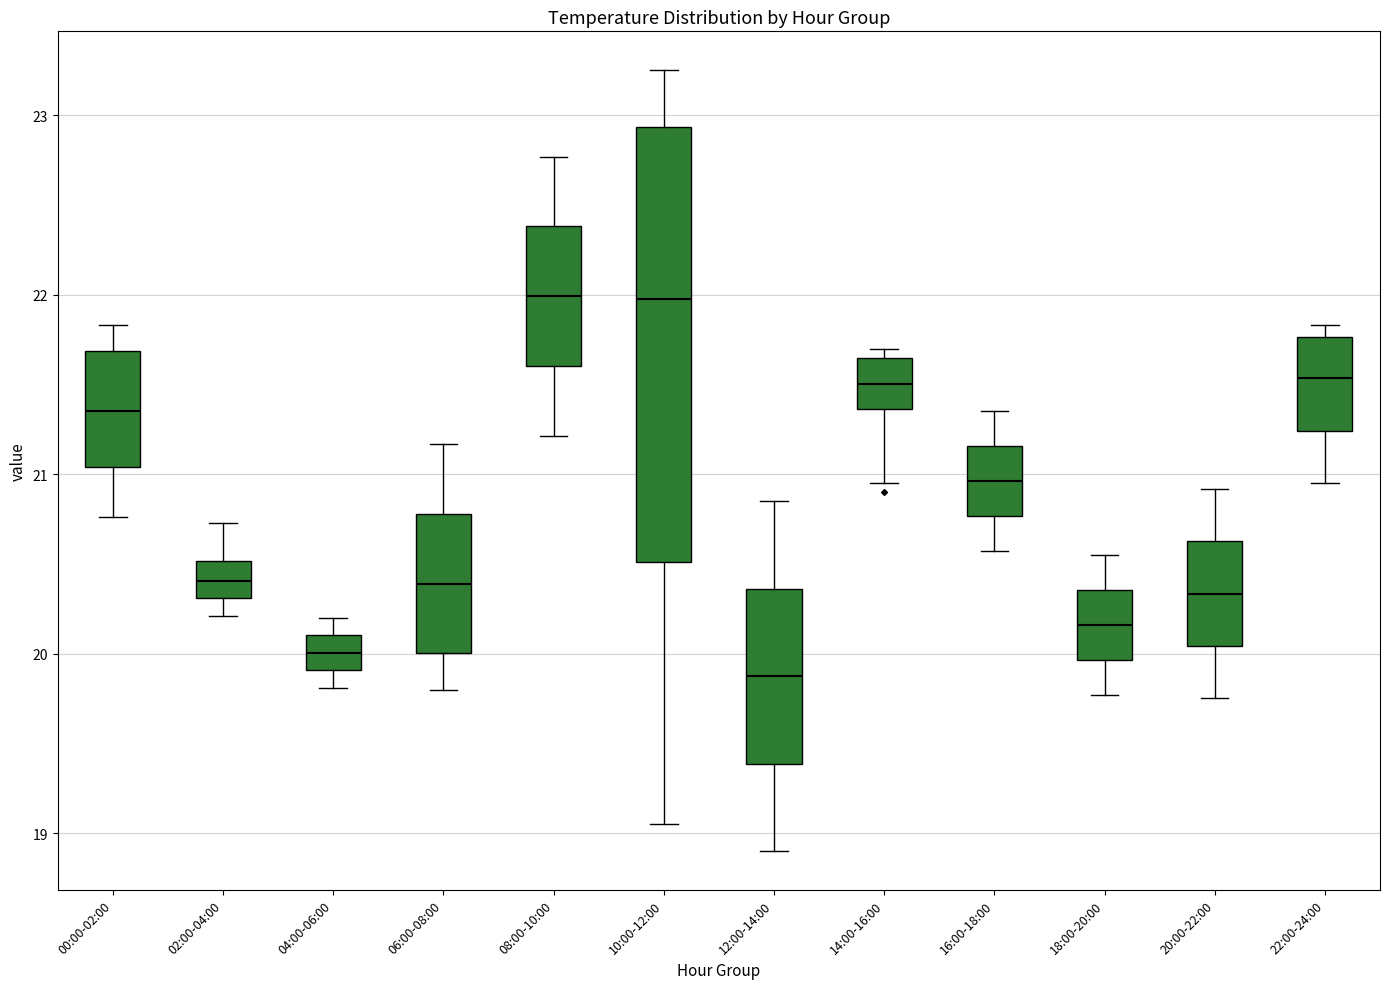

Which box's median line is the lowest?

12:00-14:00